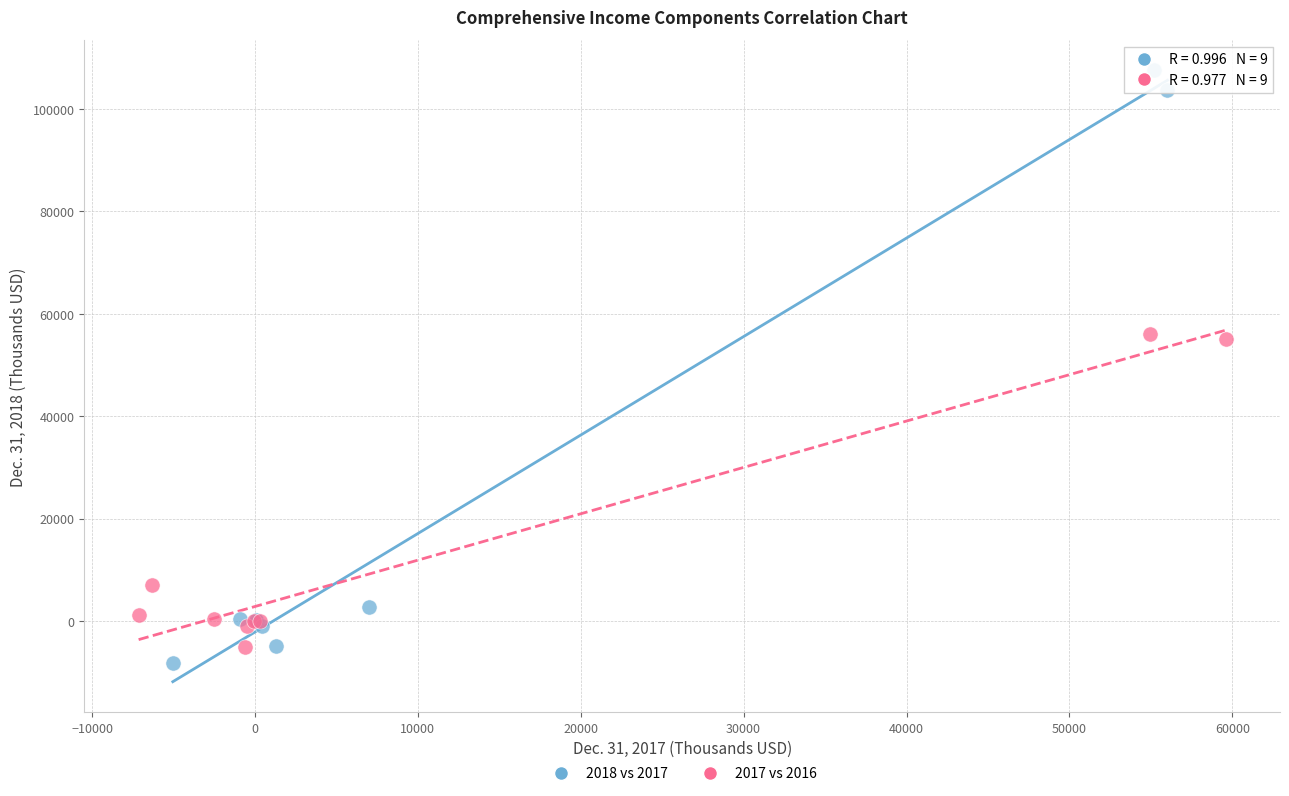

Which series has the largest Y range (max minus min)?

2018 vs 2017